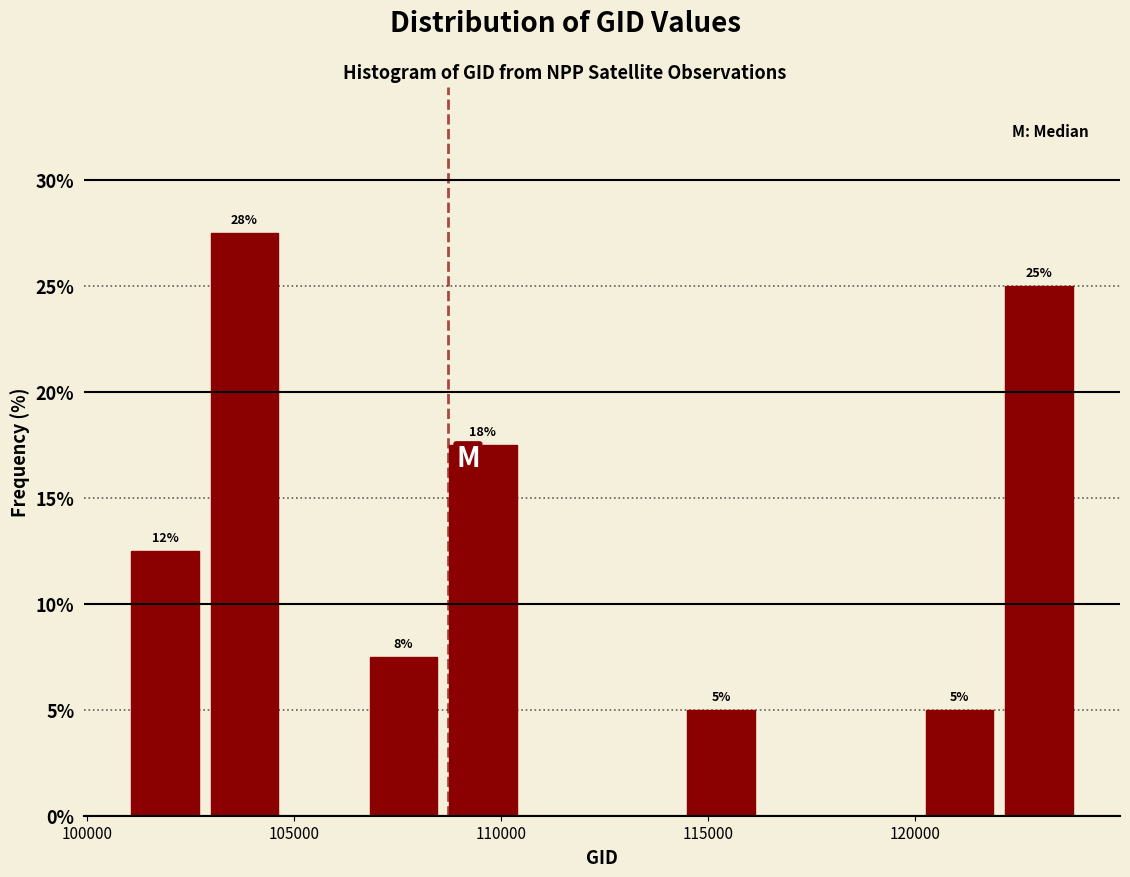

Around what value on the x-axis is the tallest bar? Give the approximate position of its centre, as read against the axis.

104000